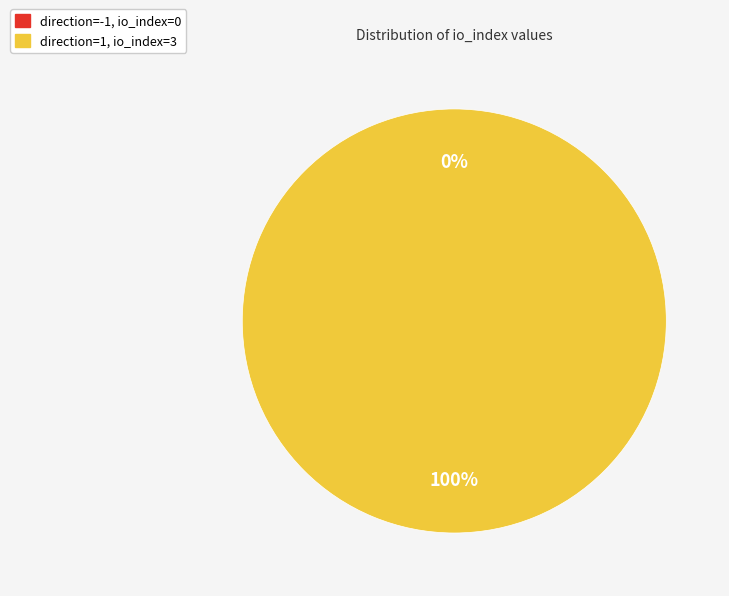

Which has a higher value, direction=1, io_index=3 or direction=-1, io_index=0?

direction=1, io_index=3